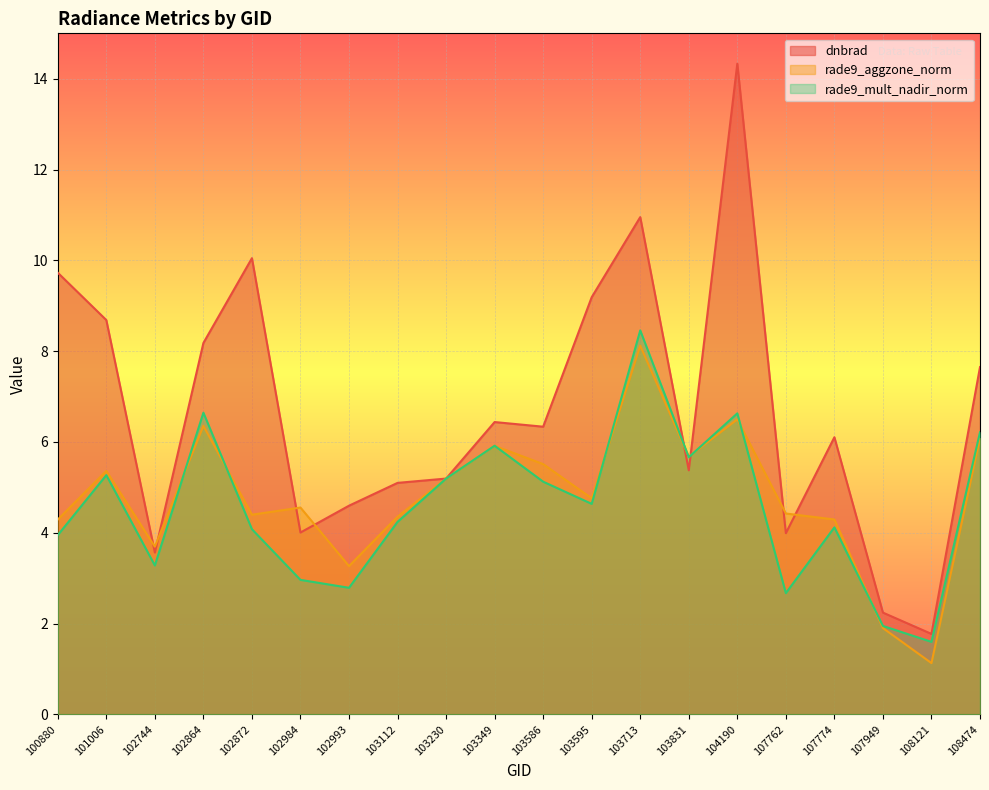

Which series ends up on top after the final intersection of dnbrad and rade9_mult_nadir_norm?

dnbrad